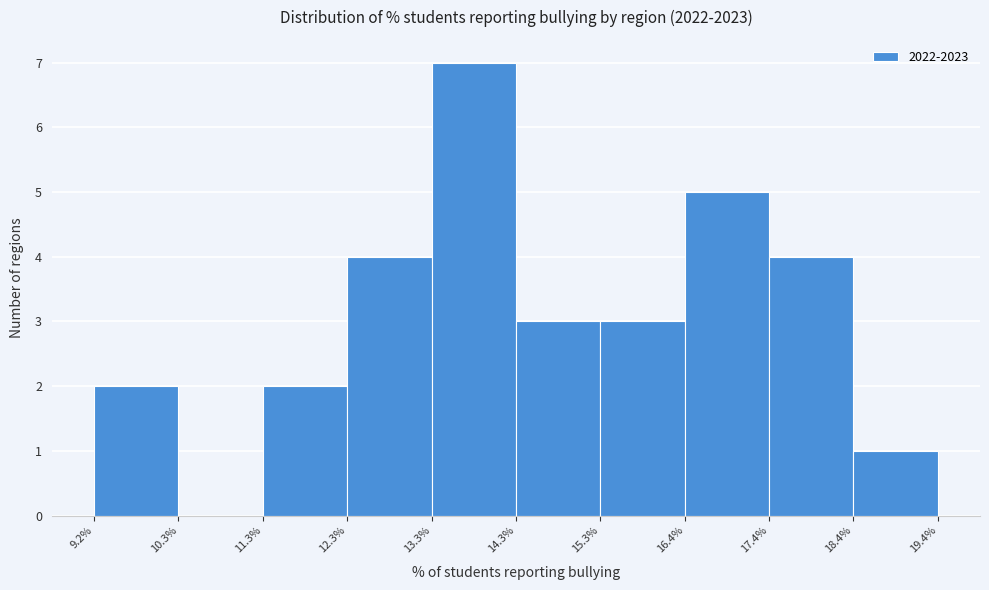

Reading left to right, transcribe this chart: for each bar, give the range it covers on the x-axis and its height. The values are not printed on the chart, so give them approximately, as read against the axis.

9.2% to 10.3%: 2
10.3% to 11.3%: 0
11.3% to 12.3%: 2
12.3% to 13.3%: 4
13.3% to 14.3%: 7
14.3% to 15.3%: 3
15.3% to 16.4%: 3
16.4% to 17.4%: 5
17.4% to 18.4%: 4
18.4% to 19.4%: 1